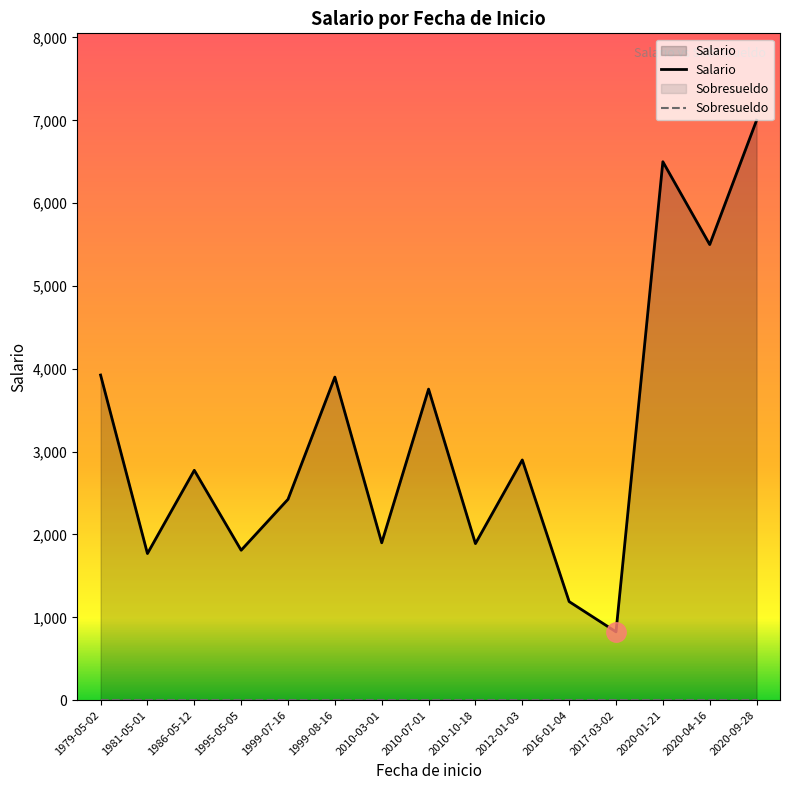

Between 2010-07-01 and 2017-03-02, which is larger?

2010-07-01